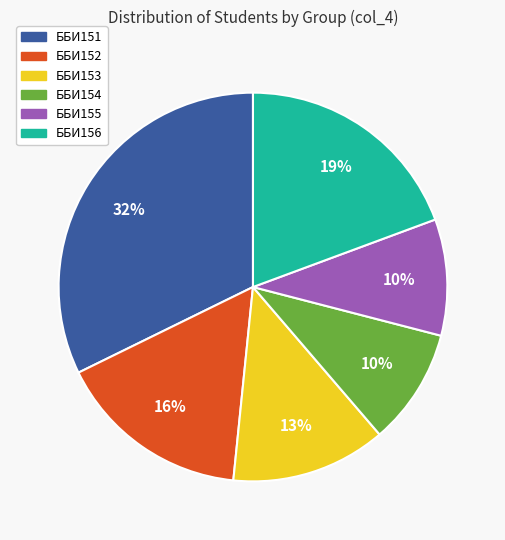

Does any single category account for the majority?

No